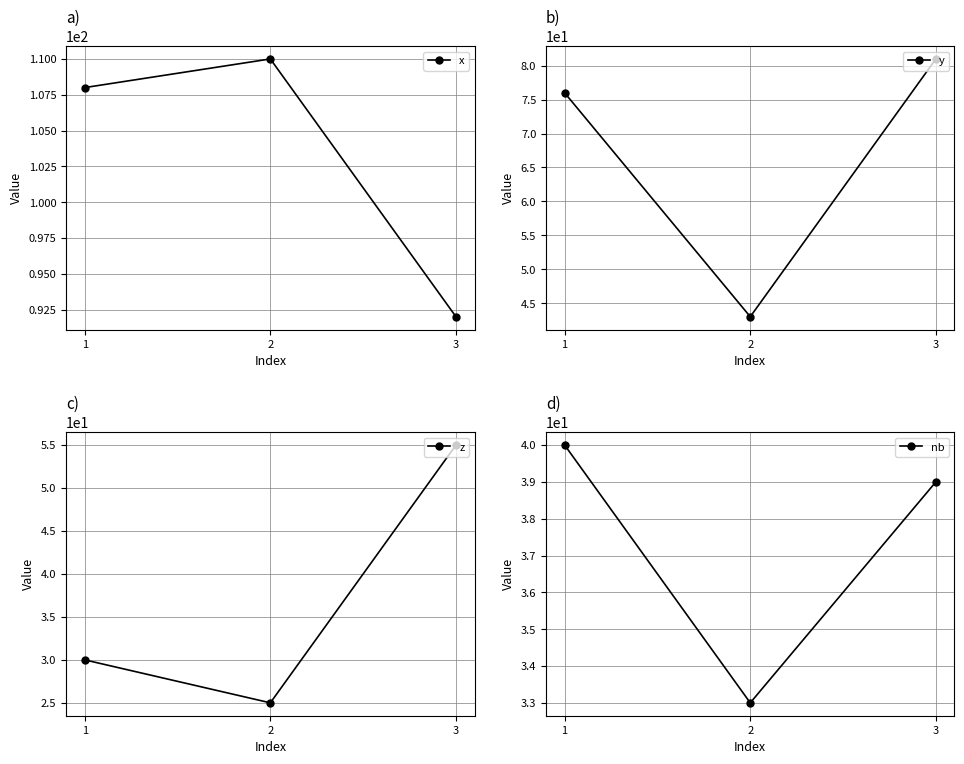

Rank the series at 1 from lowest to highest value.

z, nb, y, x